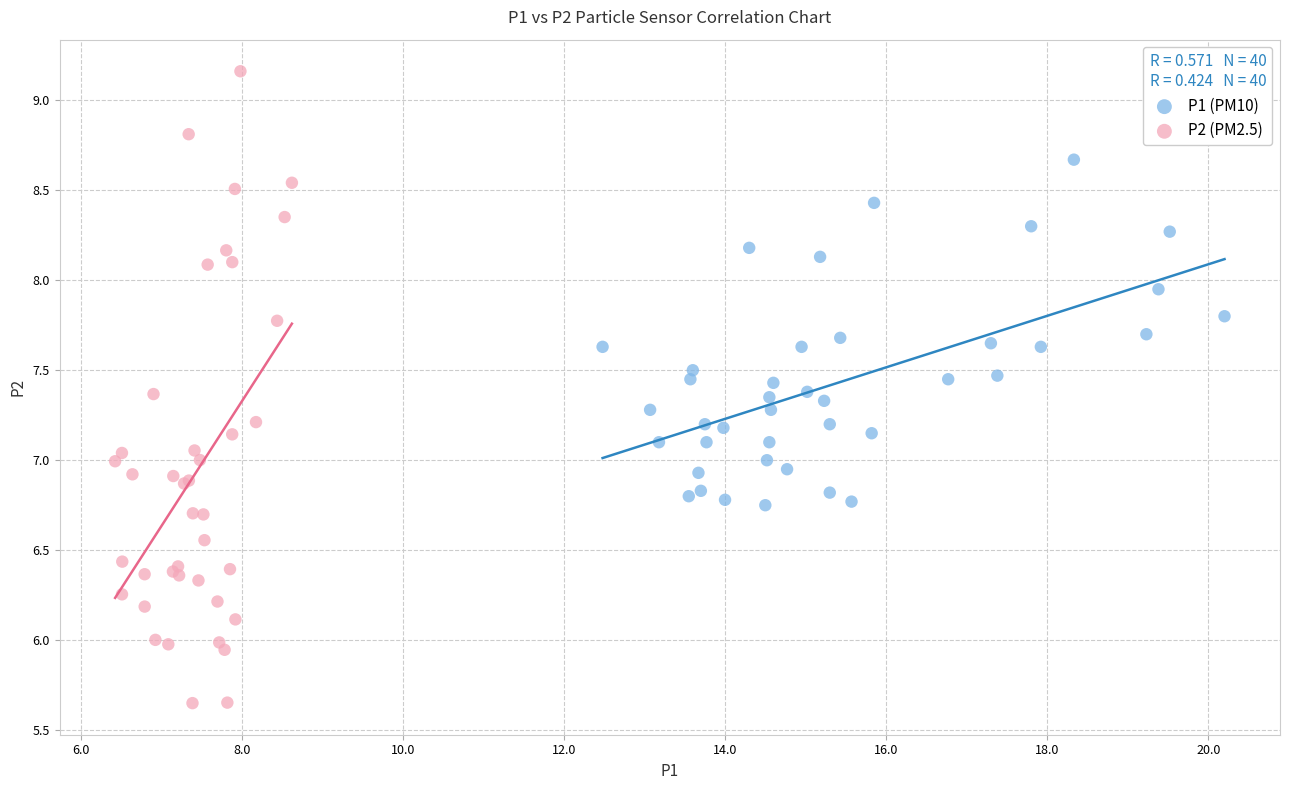

Which series has the largest Y range (max minus min)?

P2 (PM2.5)